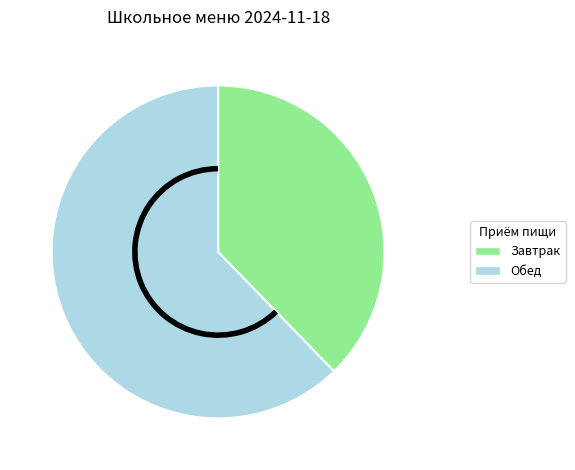

Is there any slice that represents more than half of the pie?

Yes